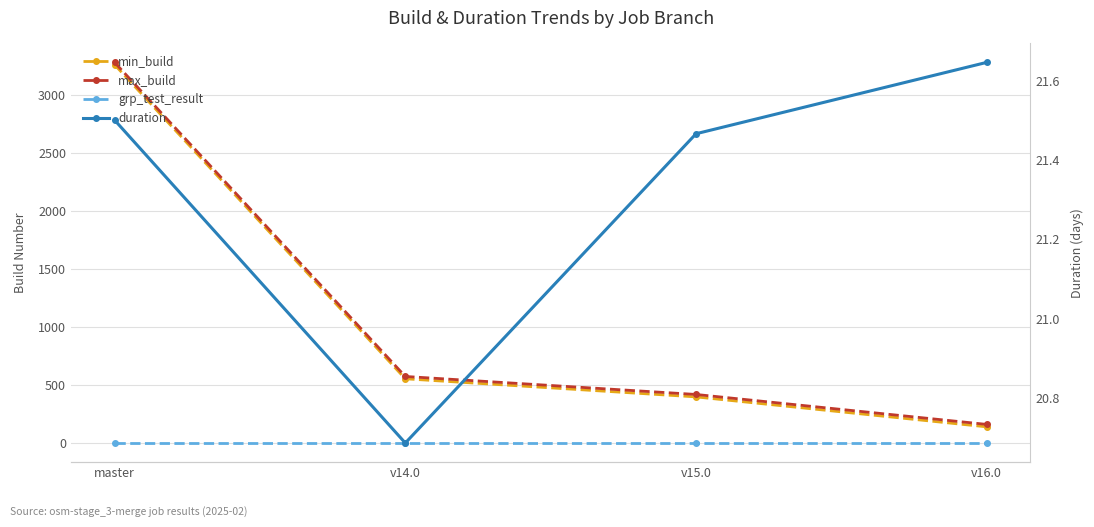

Which series changed the most between master and v15.0?

min_build